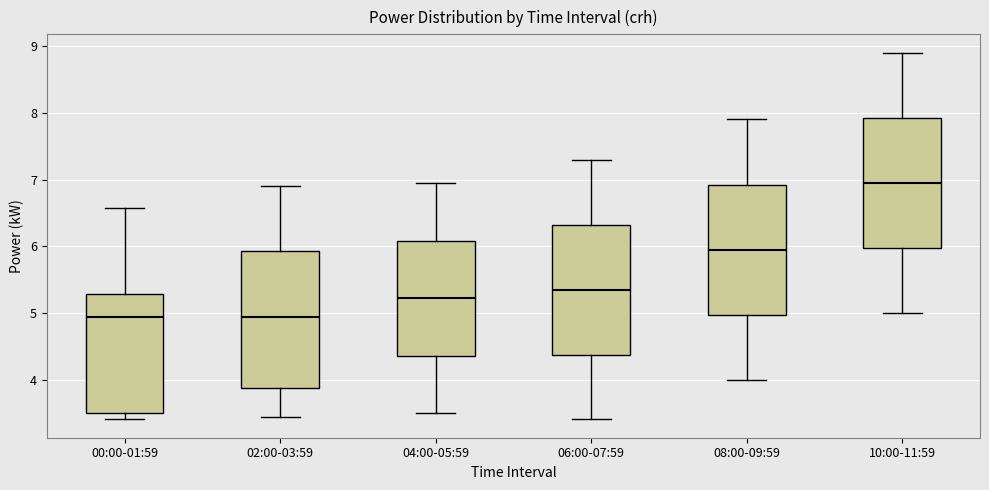

Reading left to right, transcribe this box plot: for each box, give where its median line is, the range the box spans, and where its two whiskers end, as read against the y-axis. The values are not printed on the chart, so give them approximately, as read against the axis.

00:00-01:59: median 5.0, box 3.5 to 5.3, whiskers 3.4 to 6.6
02:00-03:59: median 5.0, box 3.9 to 5.9, whiskers 3.4 to 6.9
04:00-05:59: median 5.2, box 4.4 to 6.1, whiskers 3.5 to 7.0
06:00-07:59: median 5.4, box 4.4 to 6.3, whiskers 3.4 to 7.3
08:00-09:59: median 6.0, box 5.0 to 6.9, whiskers 4.0 to 7.9
10:00-11:59: median 7.0, box 6.0 to 7.9, whiskers 5.0 to 8.9